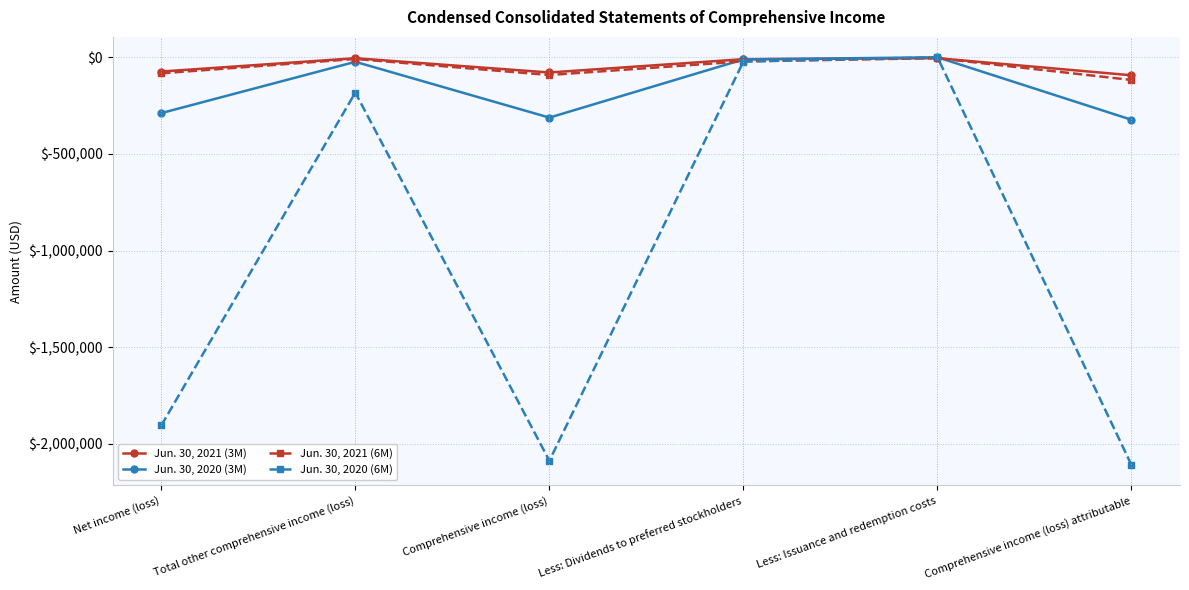

At Less: Dividends to preferred stockholders, list the series in order from largest to smallest.

Jun. 30, 2021 (3M), Jun. 30, 2020 (3M), Jun. 30, 2021 (6M), Jun. 30, 2020 (6M)